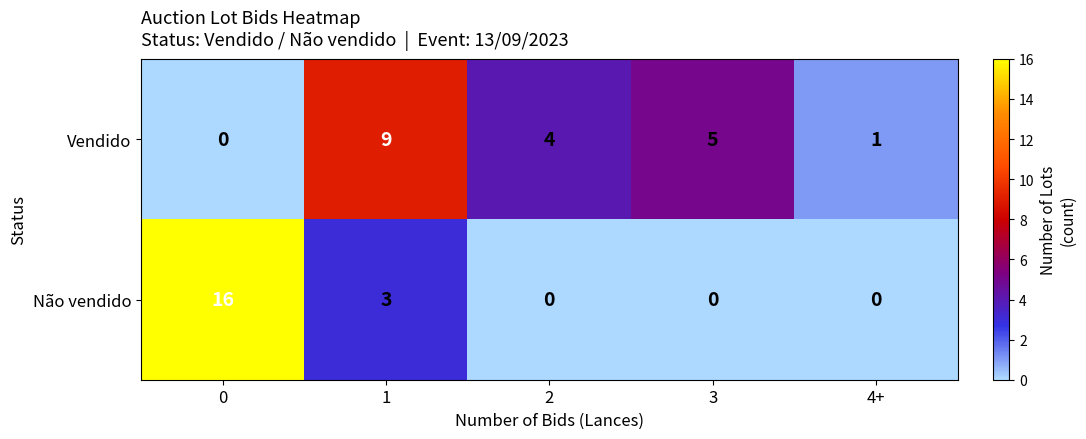

The Vendido series shows 1 at 4+. True or false?

True